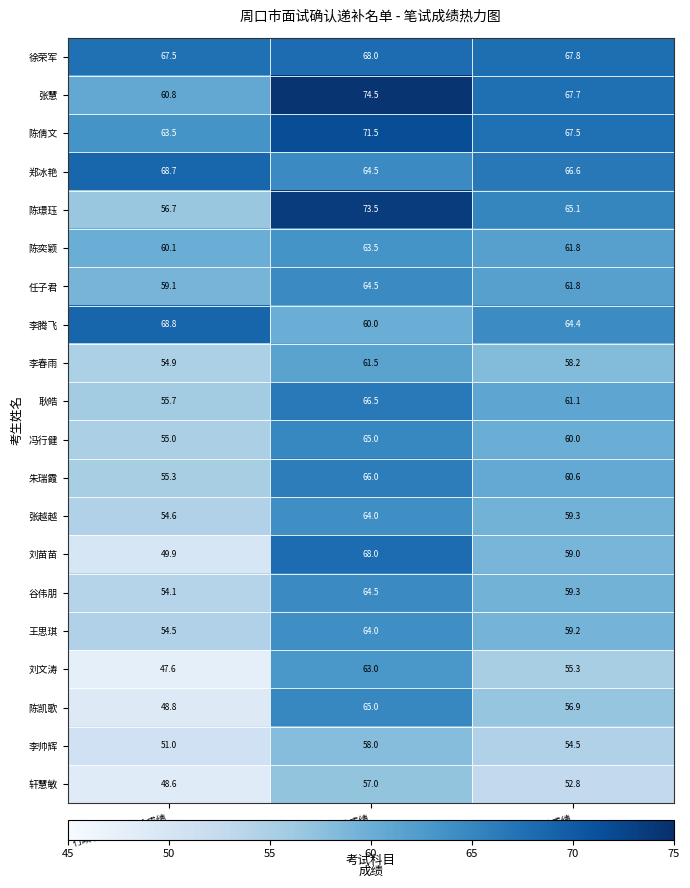

Which series has the largest range (max minus min)?

刘苗苗